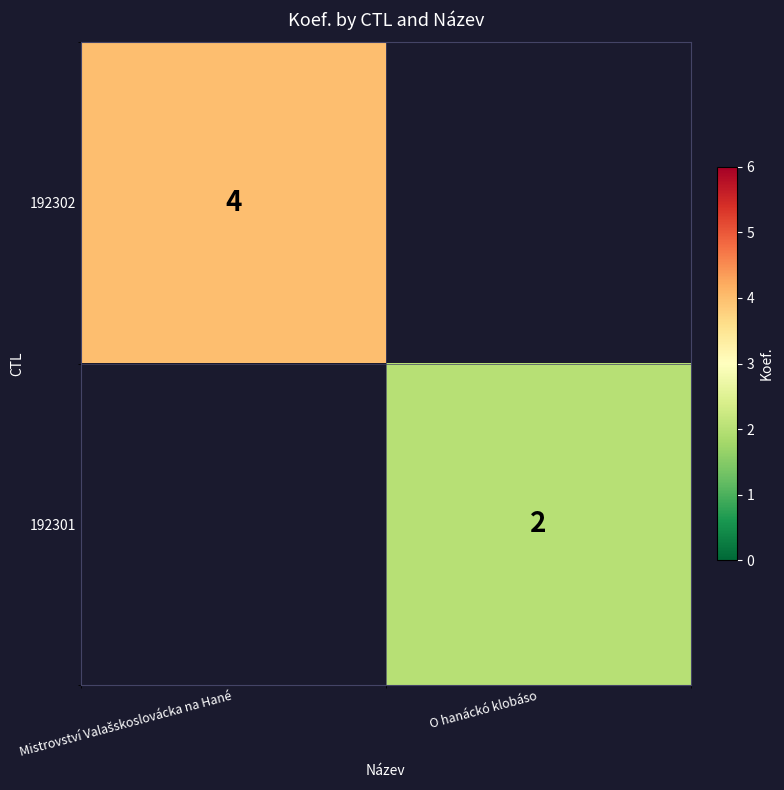

Is it true that 192302 equals 4.0 at Mistrovství Valašskoslovácka na Hané?

True